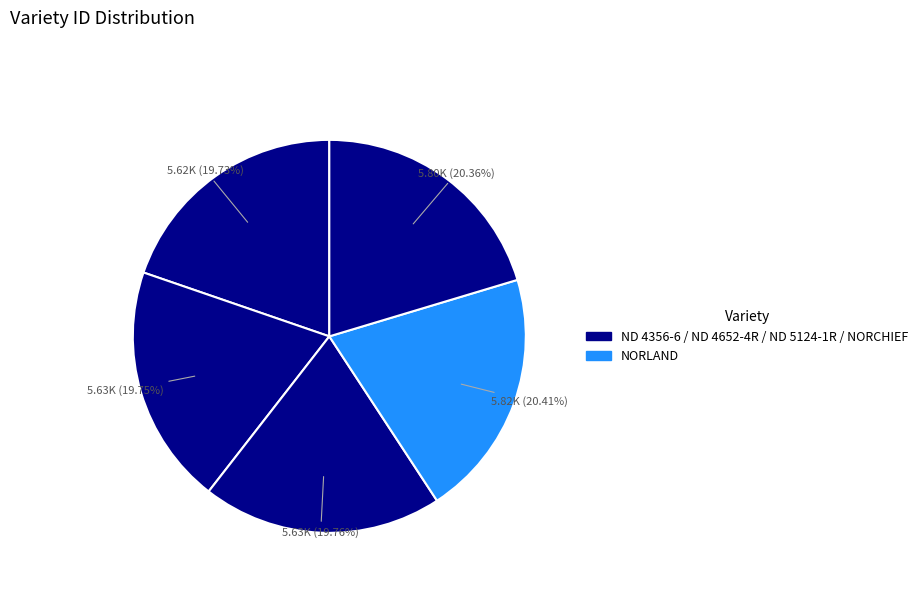

Which category has the smallest portion of the pie?

ND 4356-6